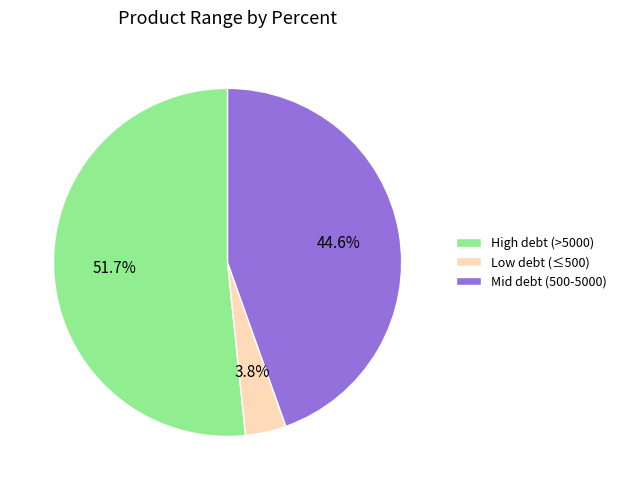

Between Low debt (≤500) and High debt (>5000), which is larger?

High debt (>5000)